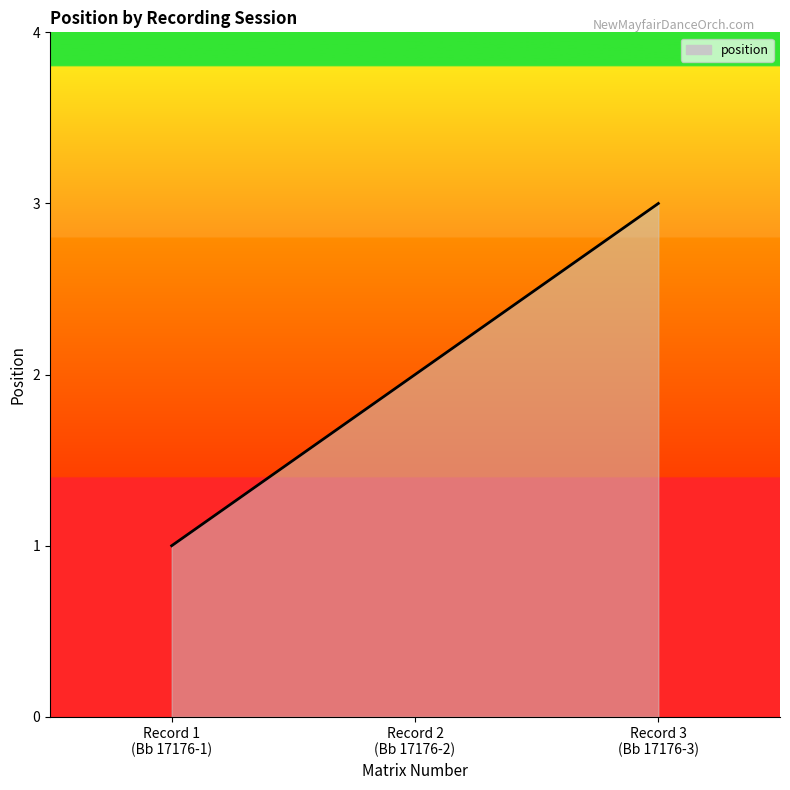

At which category does the chart reach its minimum across all series?

Record 1
(Bb 17176-1)